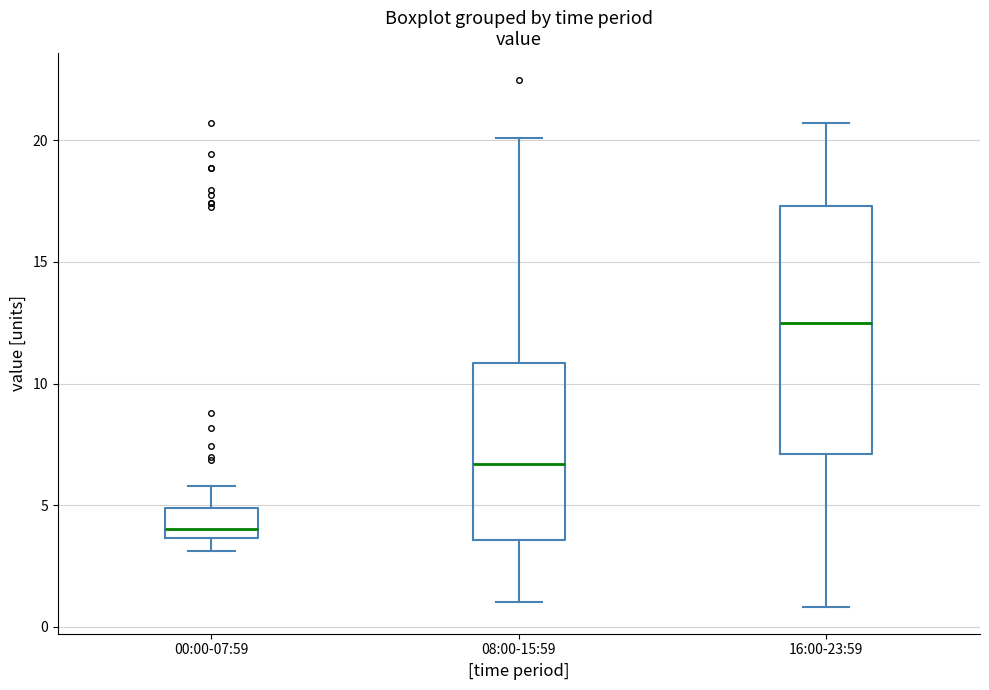

Reading left to right, read every box against the y-axis: the position of its median line, the range the box covers, and the ends of its whiskers. The values are not printed on the chart, so give them approximately, as read against the axis.

00:00-07:59: median 4.0, box 3.5 to 5.0, whiskers 3.0 to 6.0
08:00-15:59: median 6.5, box 3.5 to 11.0, whiskers 1.0 to 20.0
16:00-23:59: median 12.5, box 7.0 to 17.5, whiskers 1.0 to 20.5